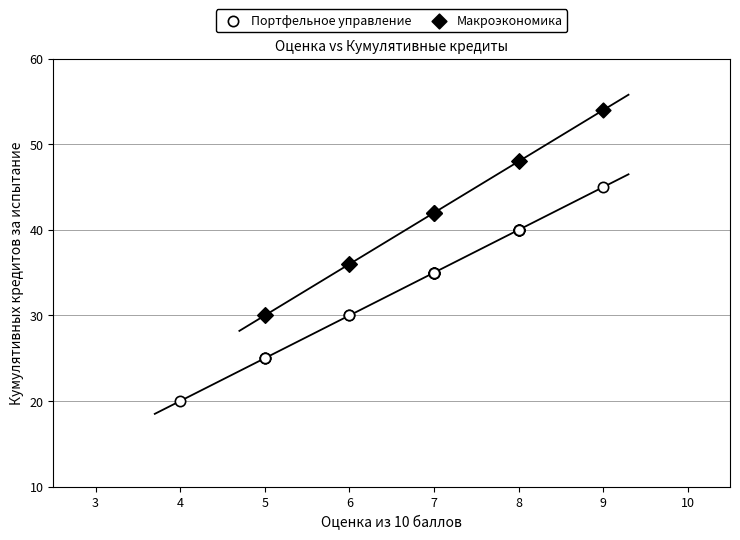

Which series contains the lowest Y value?

Портфельное управление